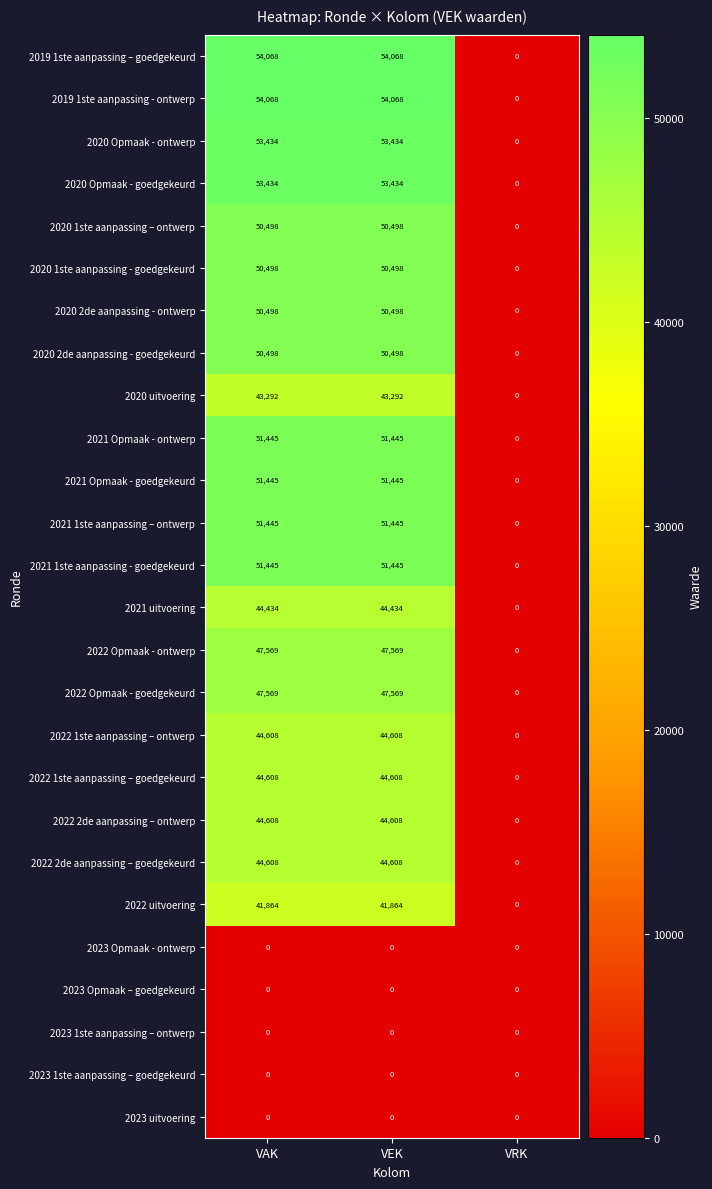

Is it true that 2021 uitvoering equals 75865 at VAK?

False